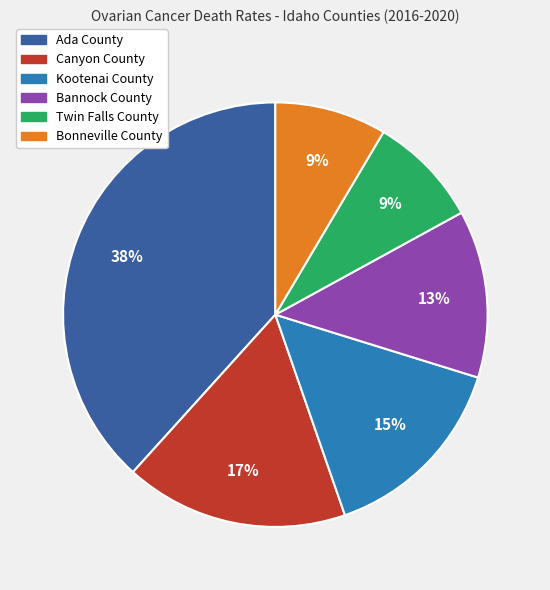

To the nearest percent, what is the average slice percentage?

17%